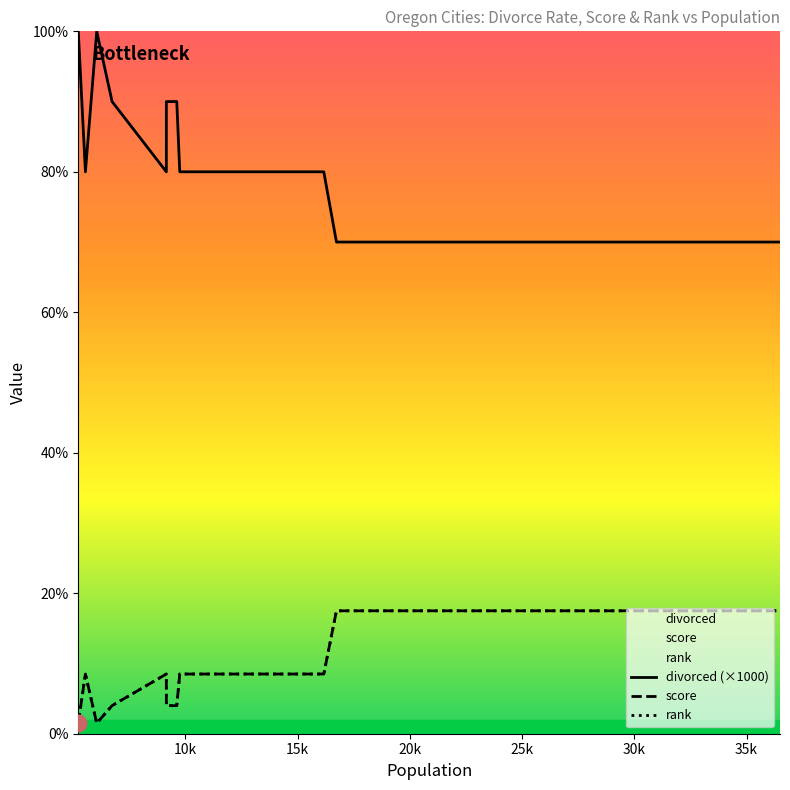

What is the average value of the divorced (×1000) series?

82.0